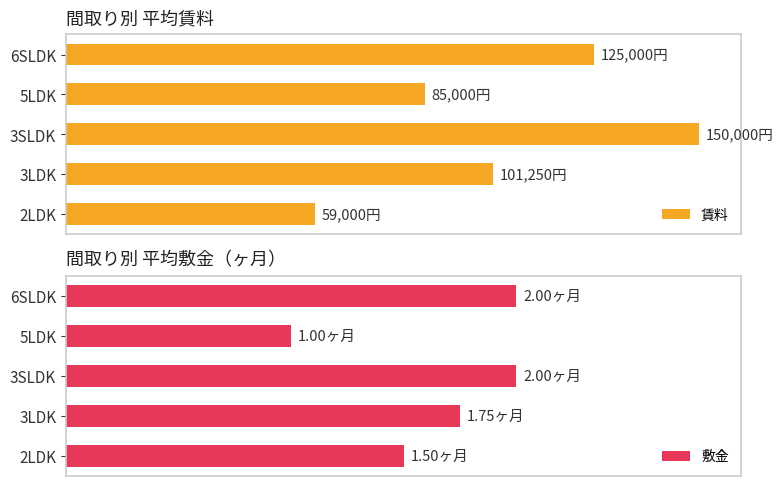

Between 2LDK and 3SLDK, which is larger?

3SLDK